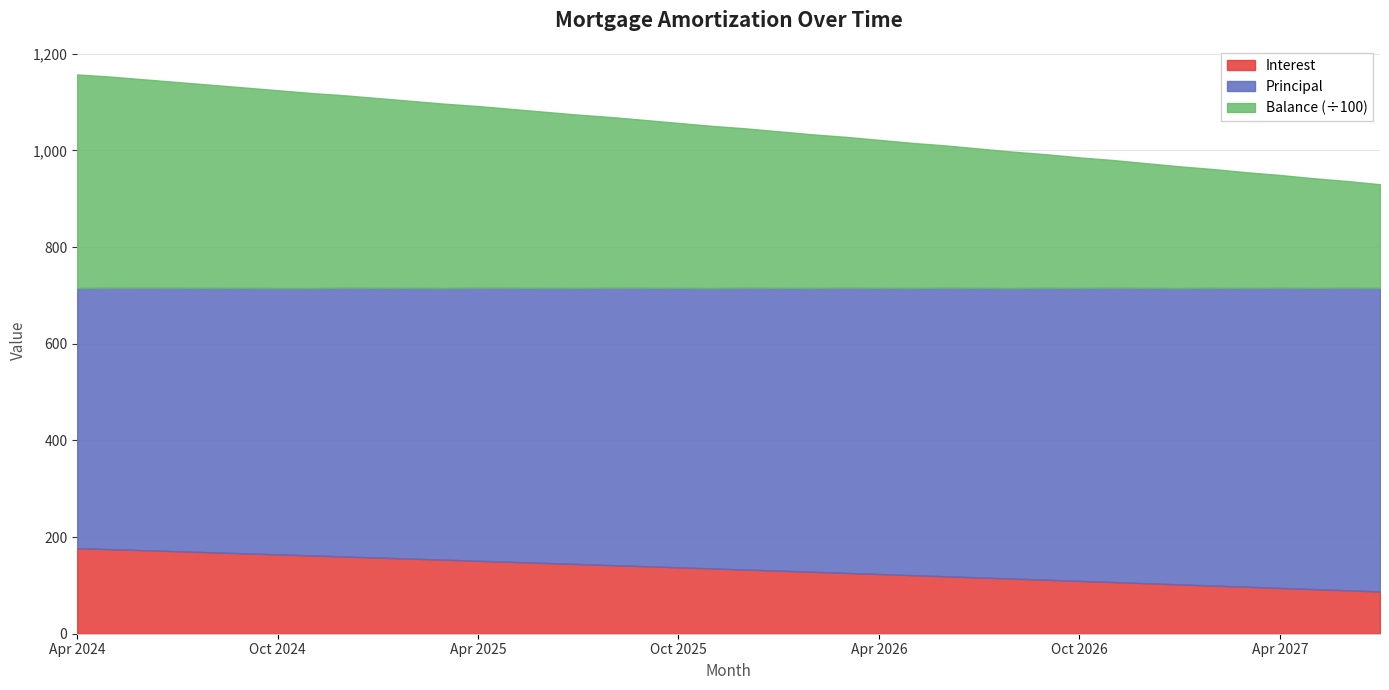

The value of Interest at Apr 2026 is 62.3. True or false?

False